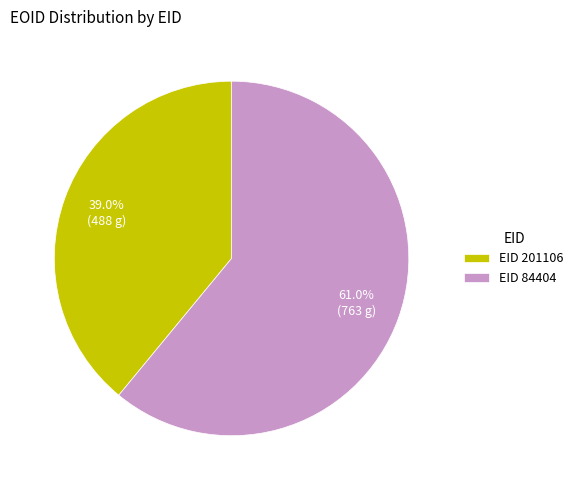

Is there a majority slice in this chart?

Yes